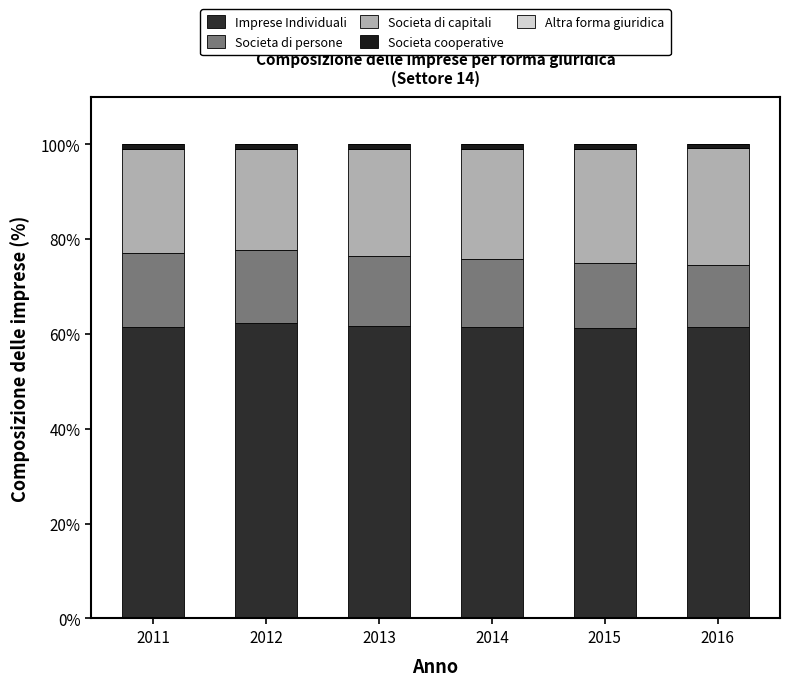

How many data points does each series have?

6